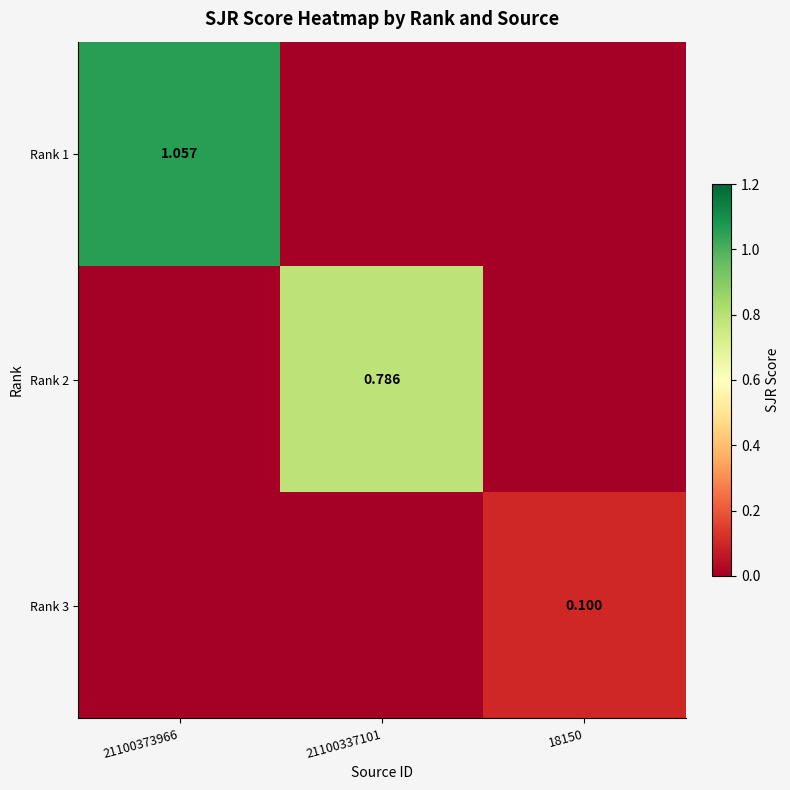

Rank the series by their average value, from highest to lowest.

Rank 1, Rank 2, Rank 3